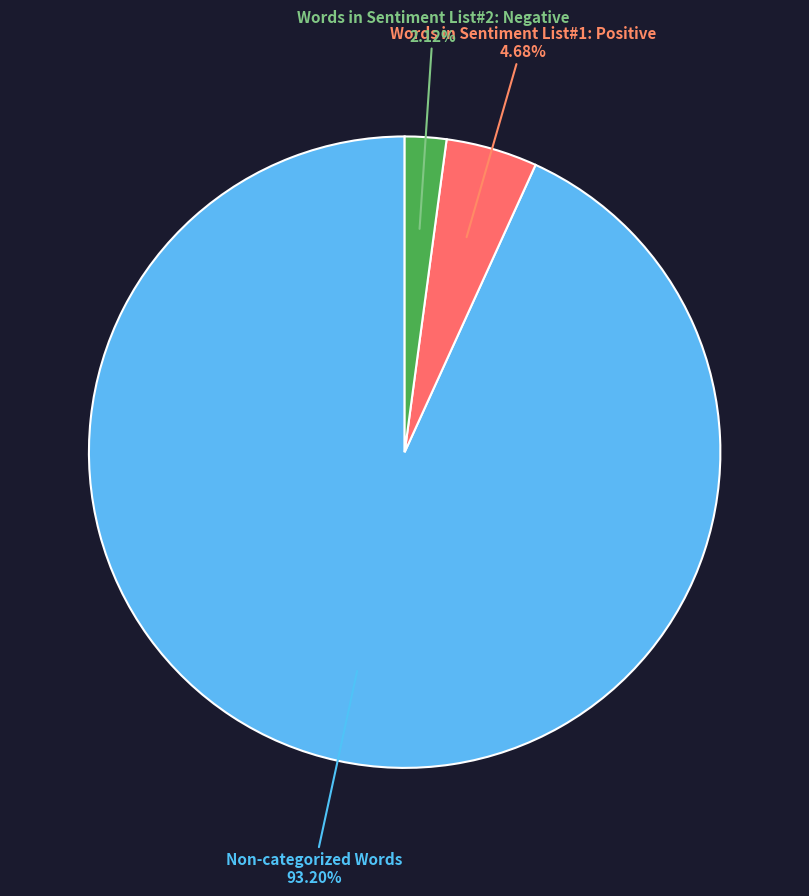

To the nearest percent, what is the average slice percentage?

33%